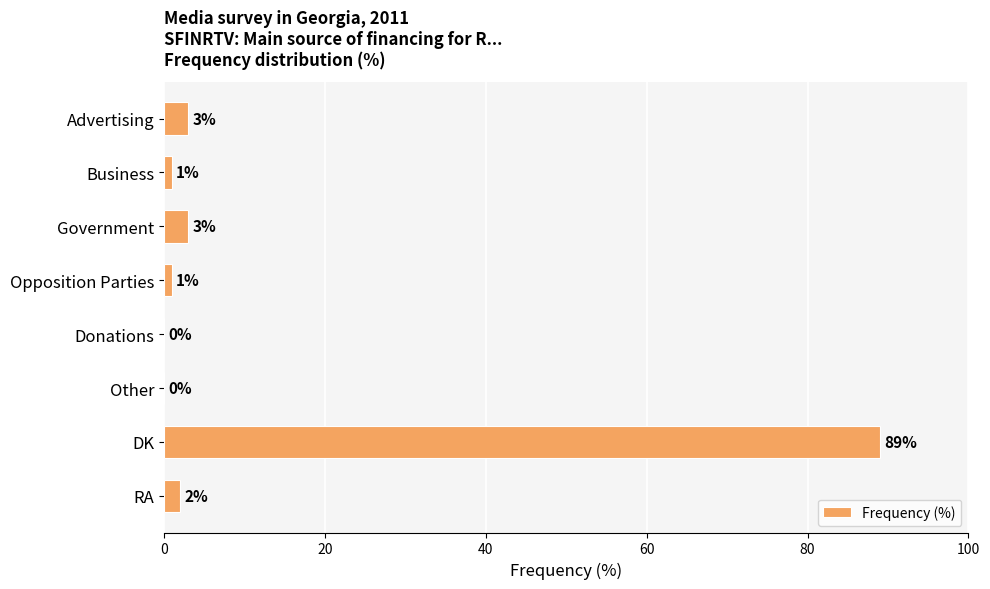

How many categories are shown in the chart?

8